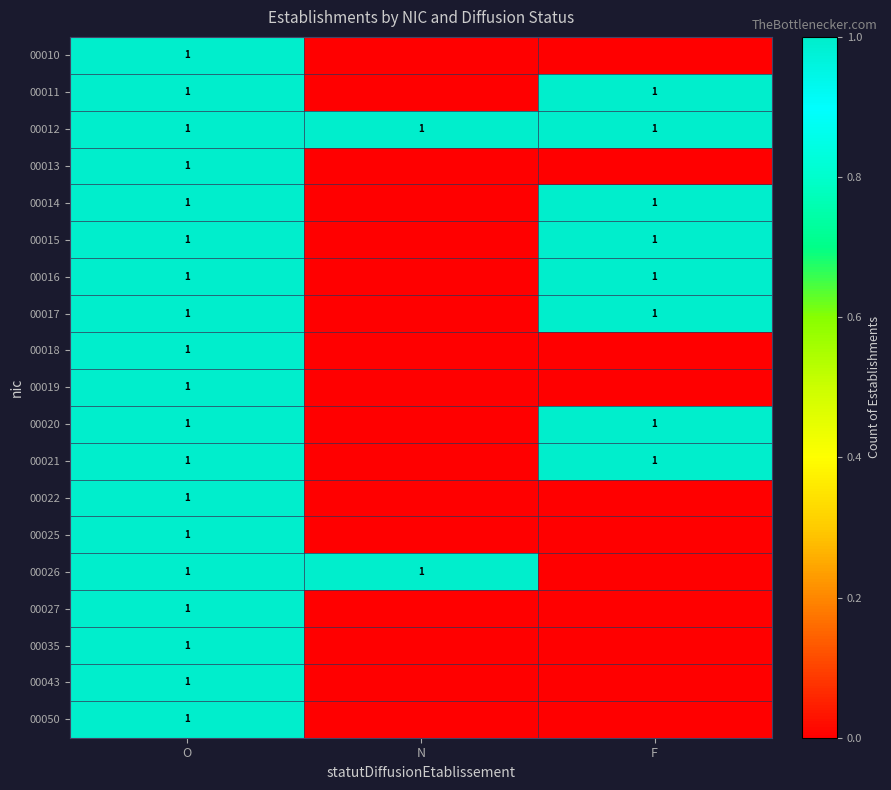

What is the total value across all series at O?

19